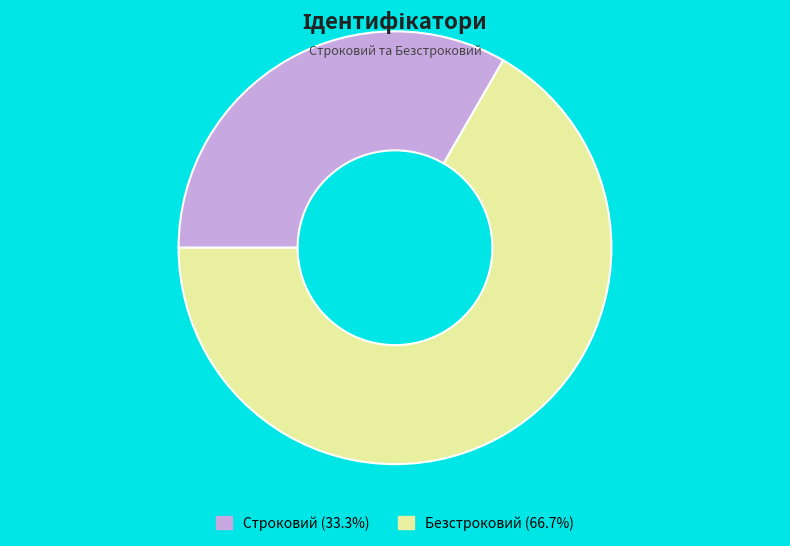

Which category accounts for the majority?

Безстроковий